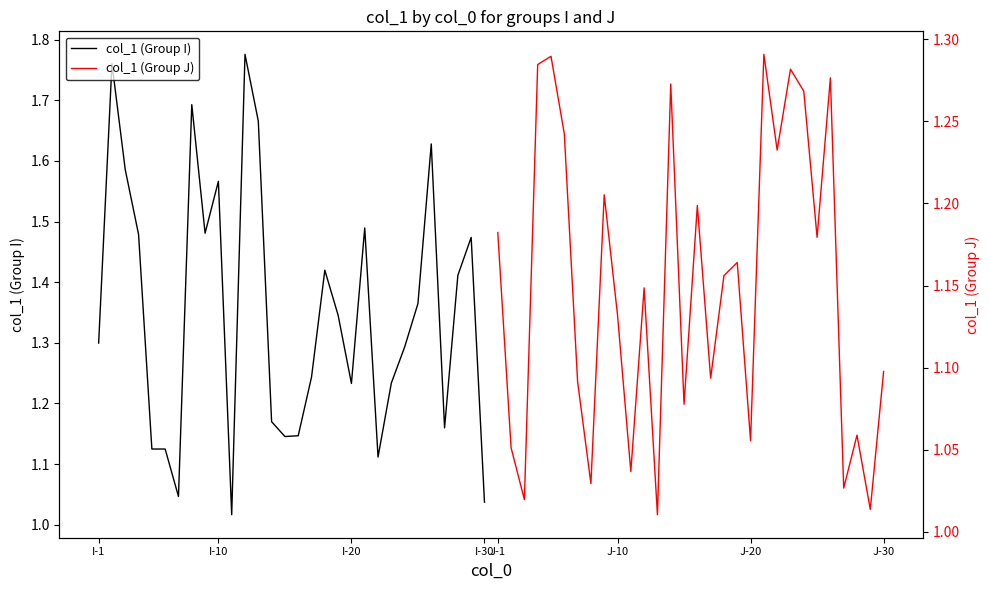

The col_1 (Group I) series shows 0.4 at 17. True or false?

False